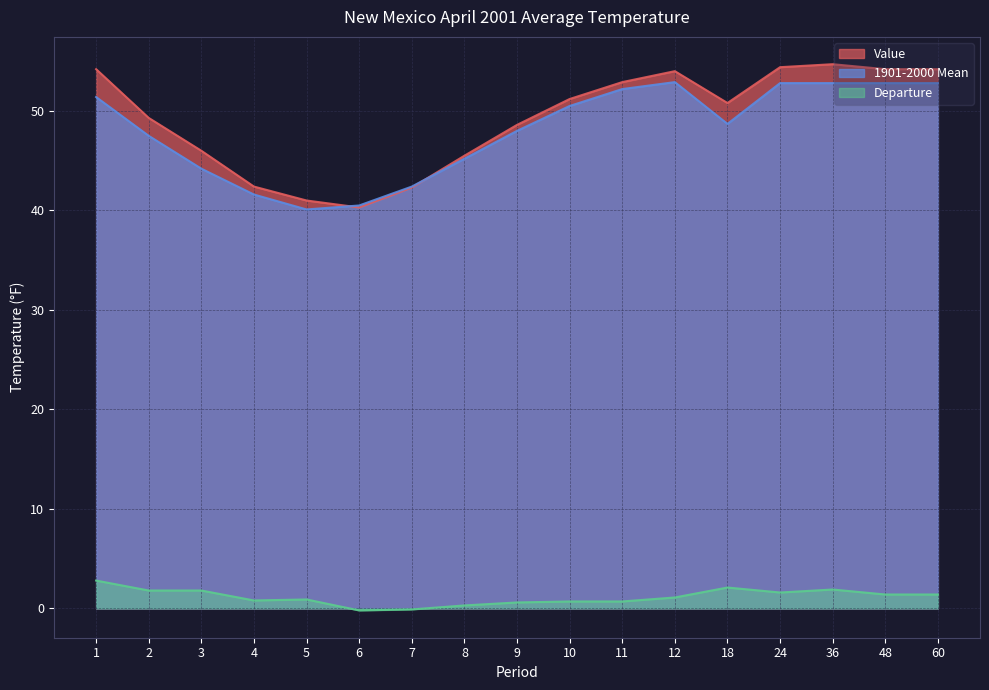

The value of Value at 8 is 45.5. True or false?

True